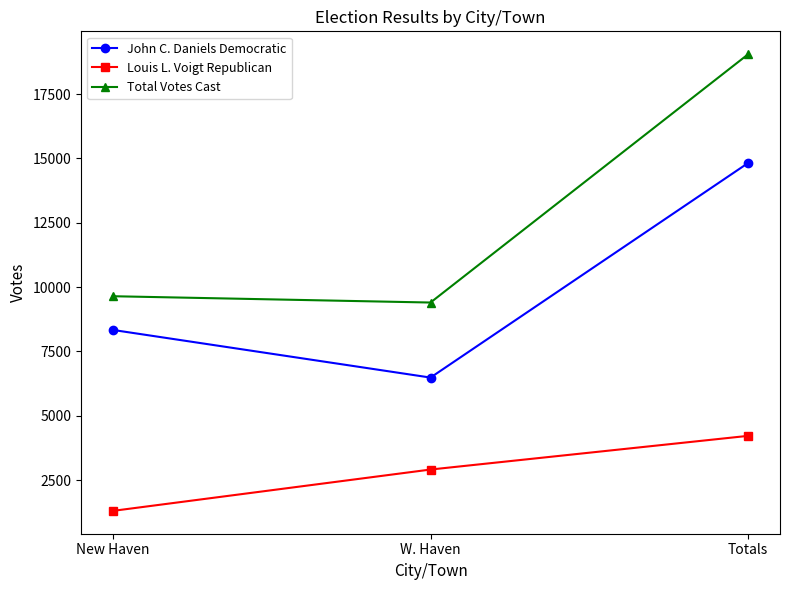

What value does the Louis L. Voigt Republican series have at New Haven?

1309